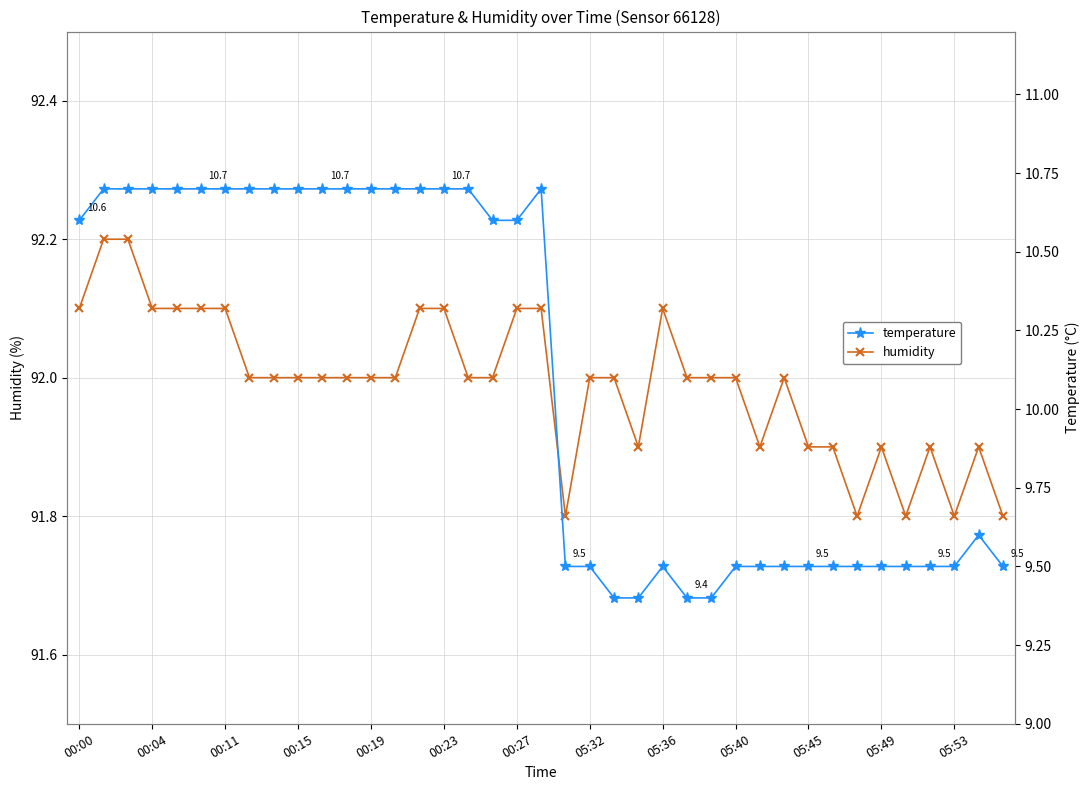

Which series has the largest total across all categories?

humidity